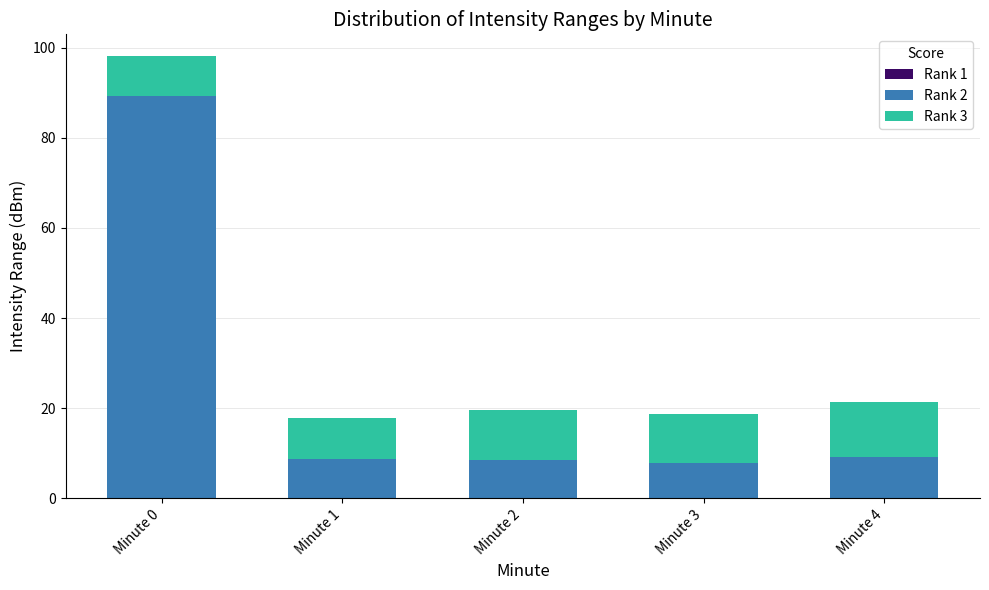

At which category is the sum across all series the highest?

Minute 0